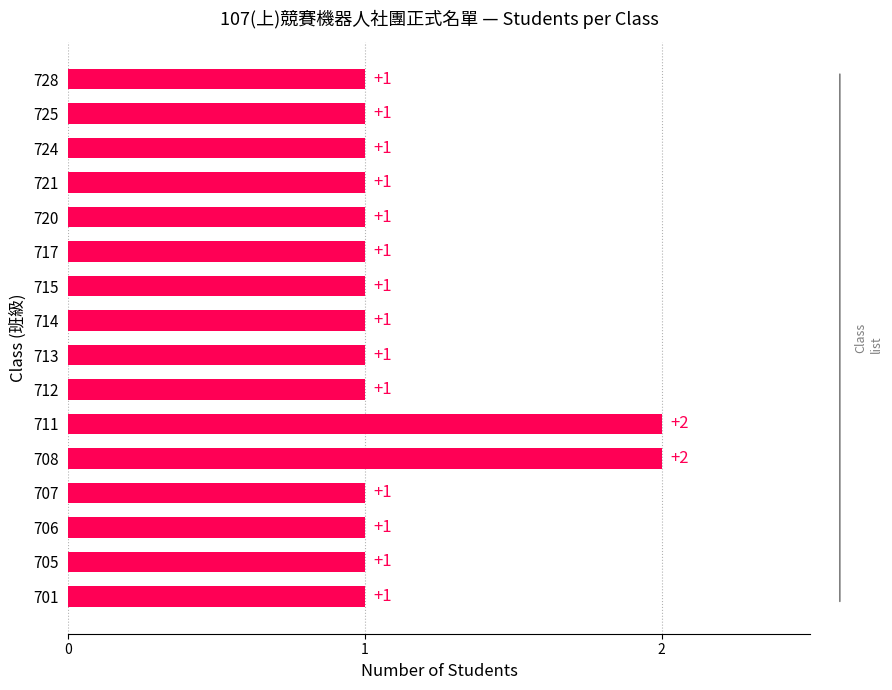

True or false: the data shows 1 at 706.

True